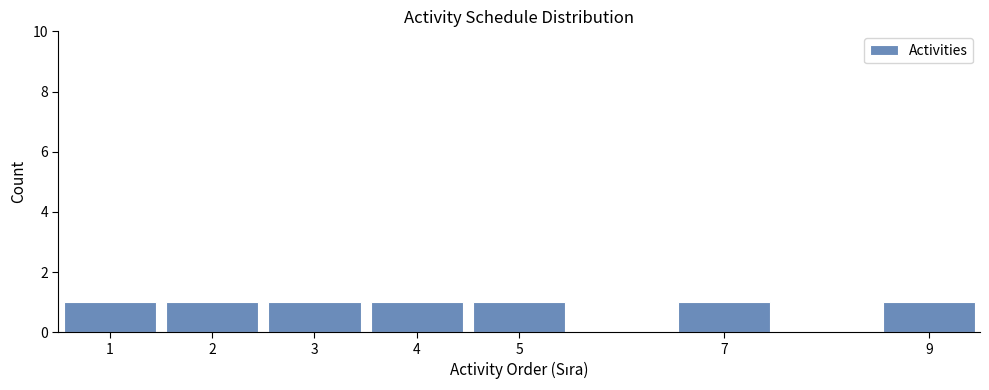

Reading left to right, transcribe this chart: for each bar, give the range it covers on the x-axis and its height. The values are not printed on the chart, so give them approximately, as read against the axis.

0.5 to 1.5: 1
1.5 to 2.5: 1
2.5 to 3.5: 1
3.5 to 4.5: 1
4.5 to 5.5: 1
5.5 to 6.5: 0
6.5 to 7.5: 1
7.5 to 8.5: 0
8.5 to 9.5: 1